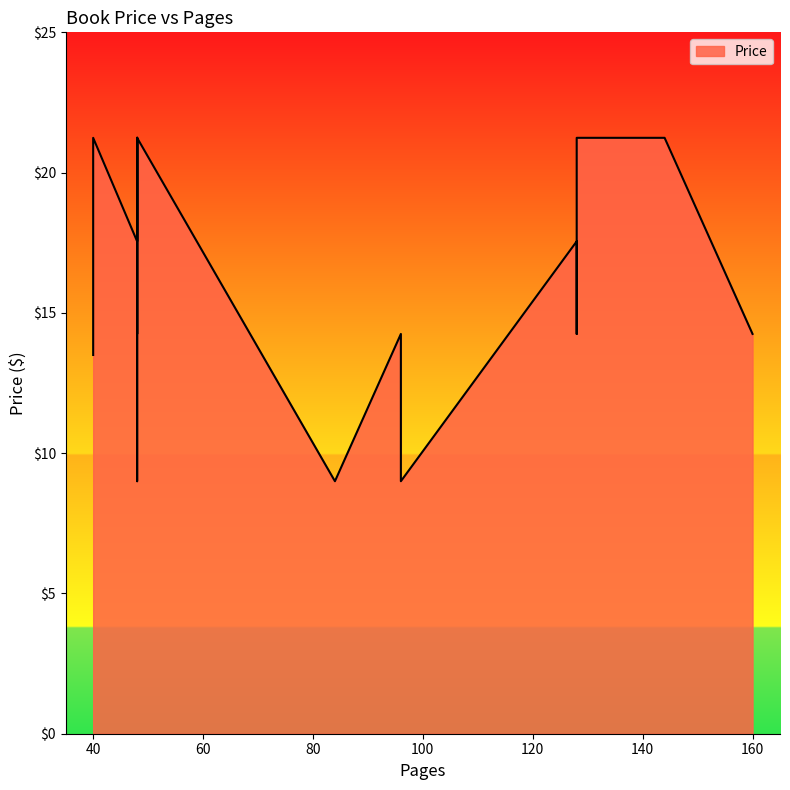

How many interior local peaks (higher than both neighbors) does the data have?

4